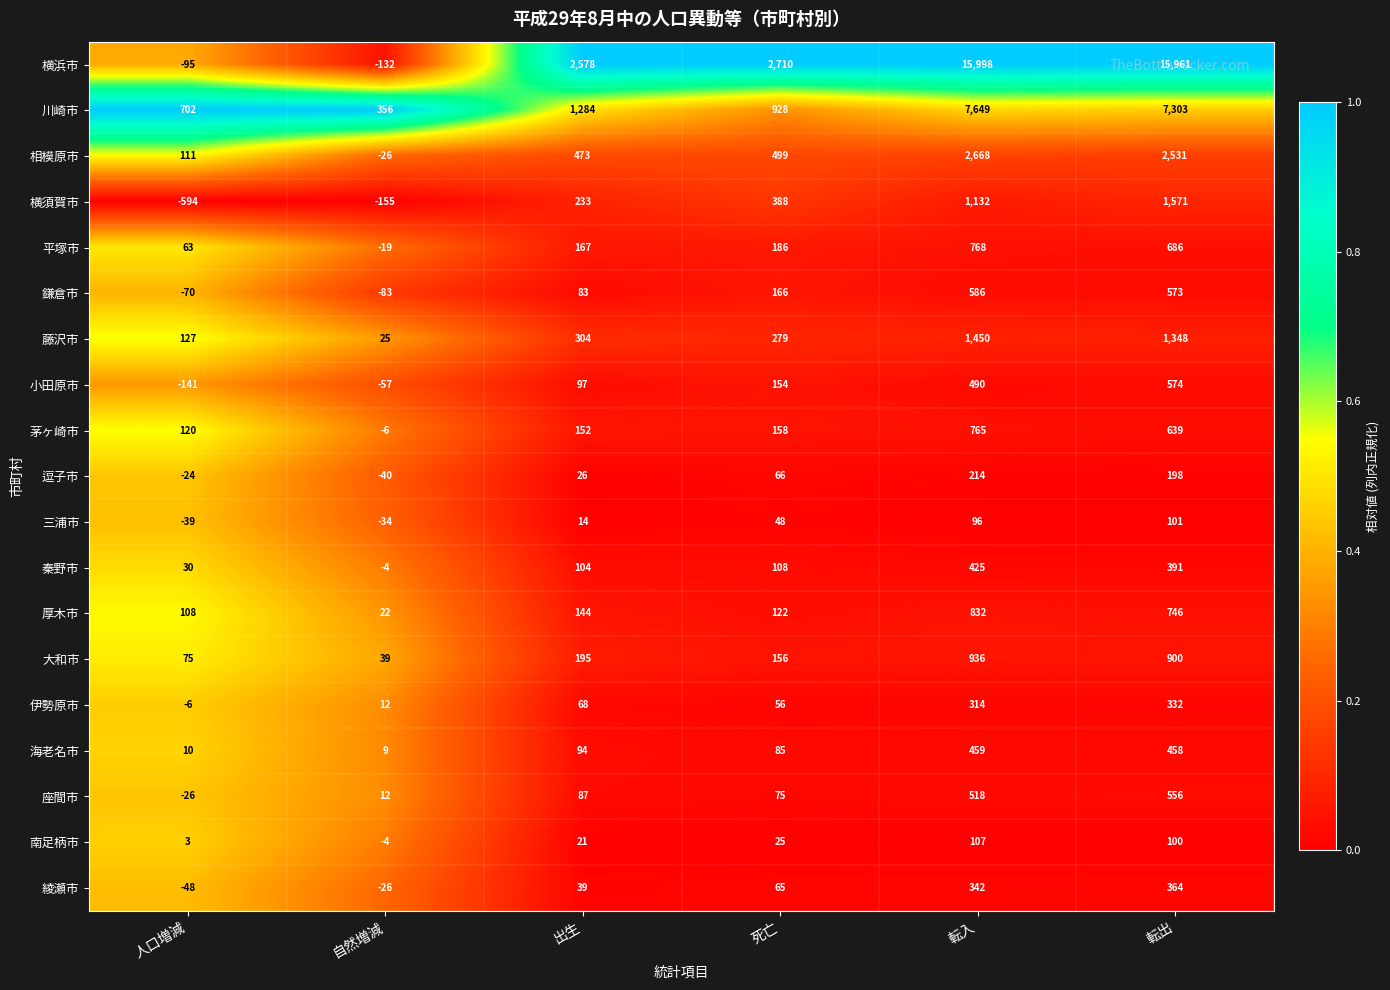

Where is 綾瀬市 nearest to the value 158?

死亡